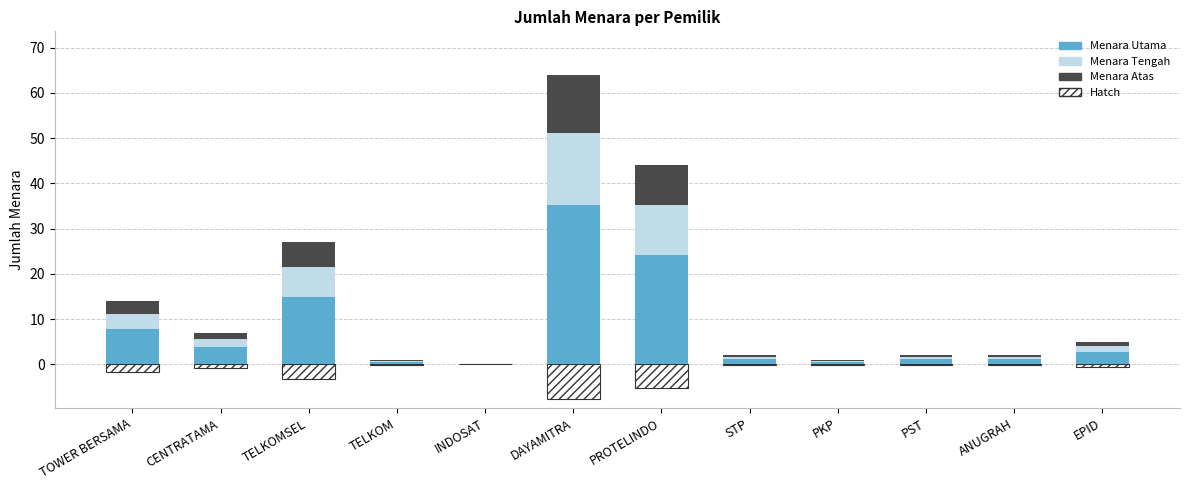

The value of JUMLAH MENARA (Atas) at CENTRATAMA is 1.4. True or false?

True